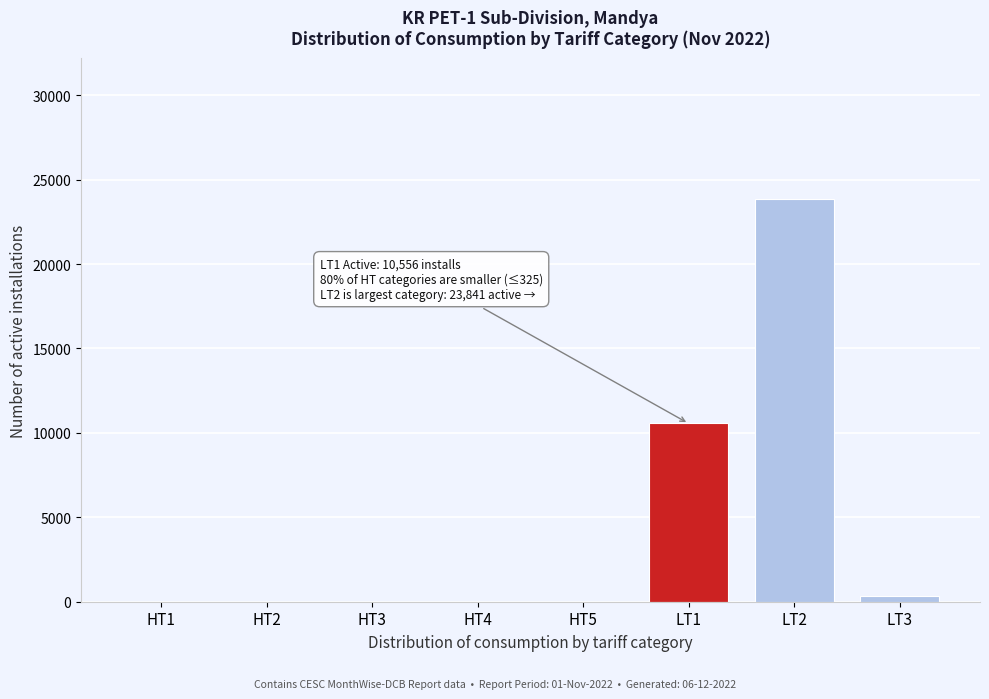

What is the sum of all values?

34735